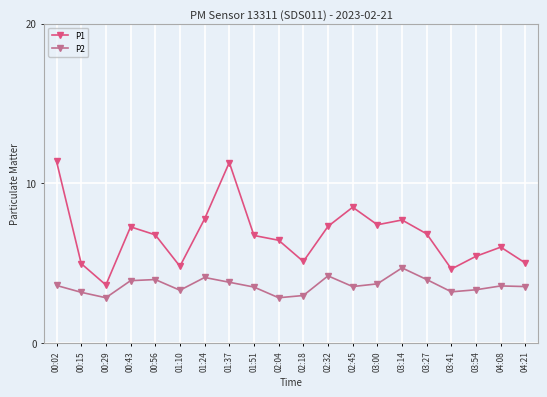

List the series in order of their peak value, lowest first.

P2, P1